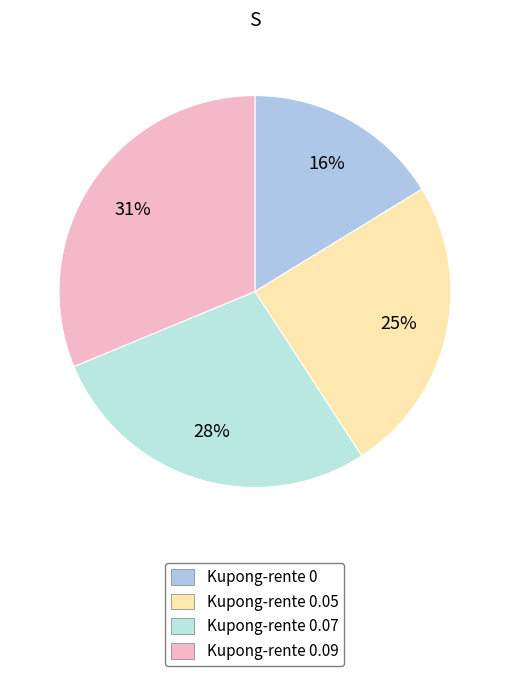

Count the number of slices in the pie.

4